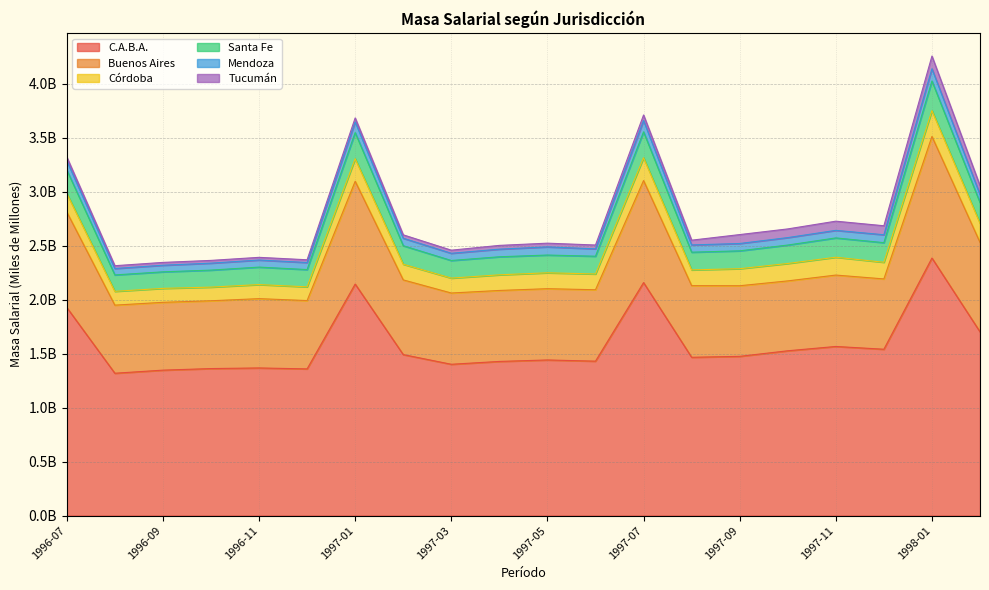

True or false: Santa Fe and Buenos Aires intersect in this chart.

False